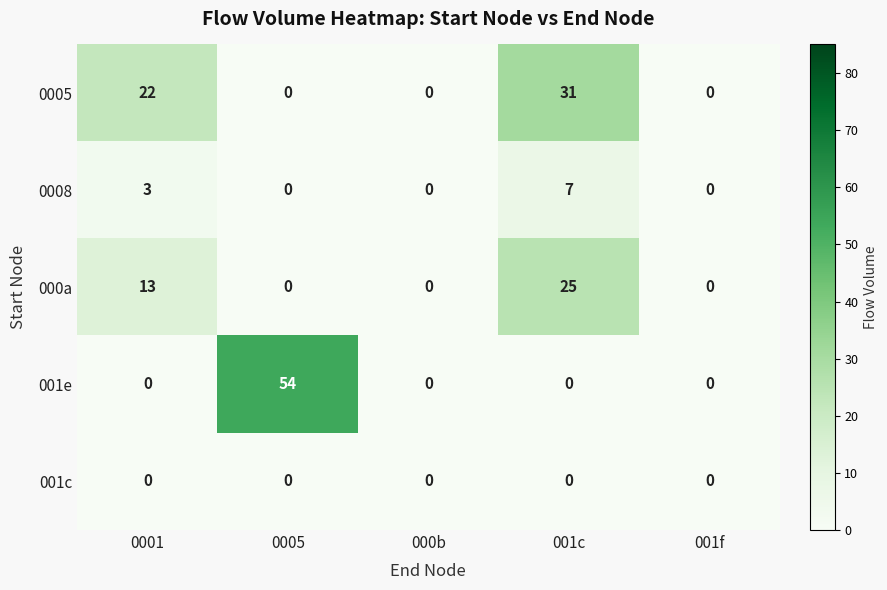

Rank the series by their maximum value, from lowest to highest.

001c, 0008, 000a, 0005, 001e